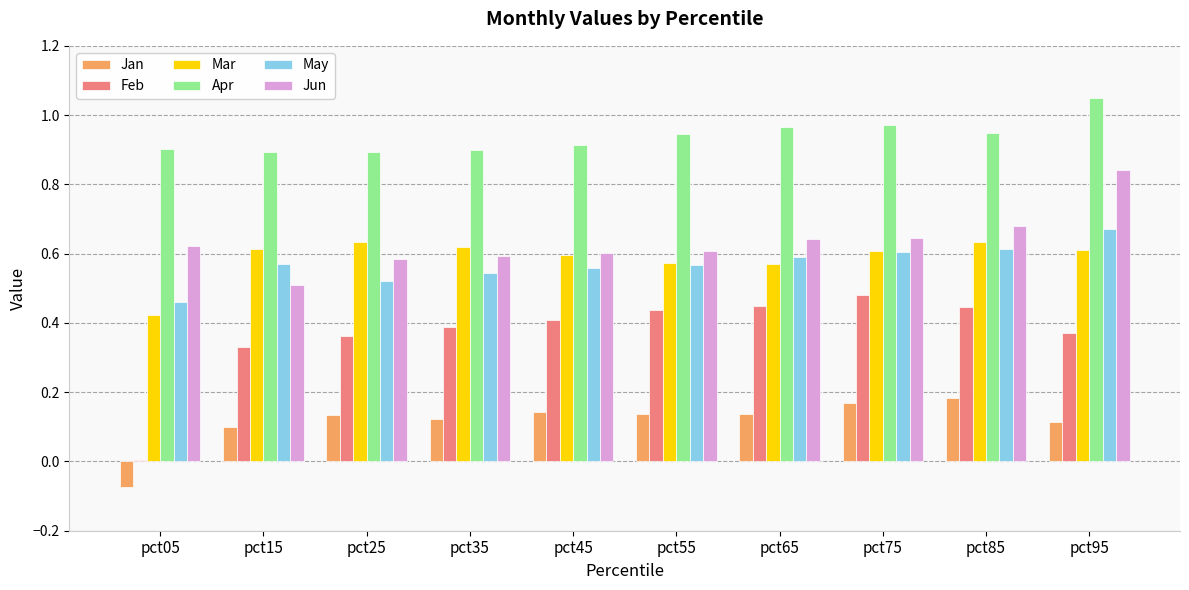

Is it true that Jun equals 0.6 at pct05?

True